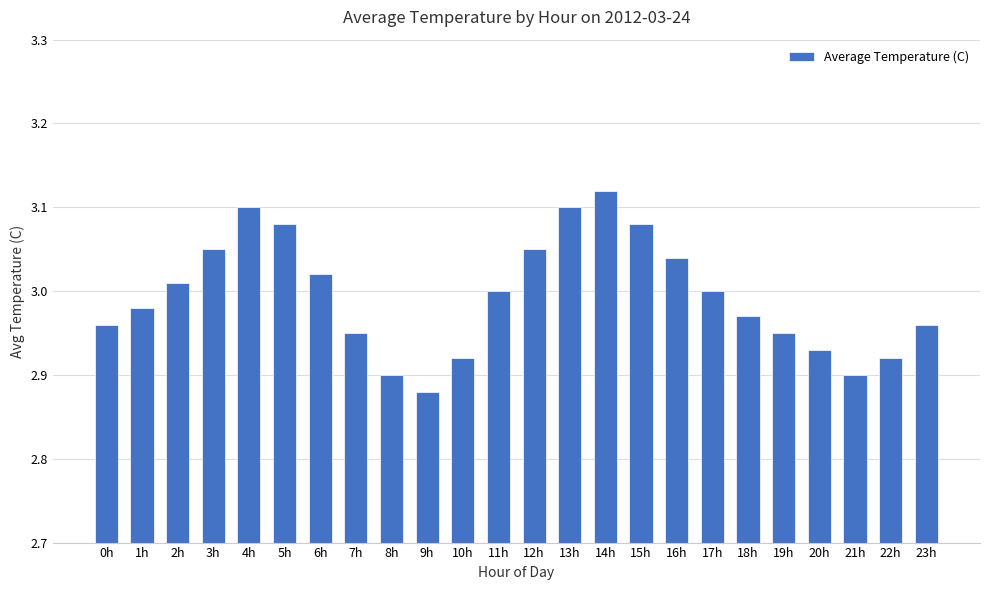

Where does the data first go above 3?

2h